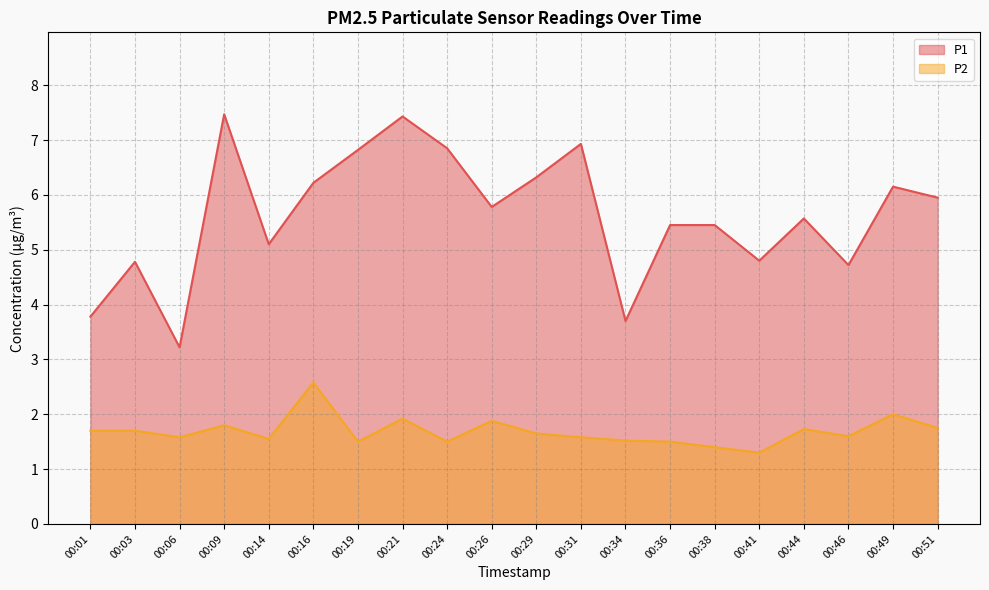

The value of P2 at 00:34 is 0.6. True or false?

False